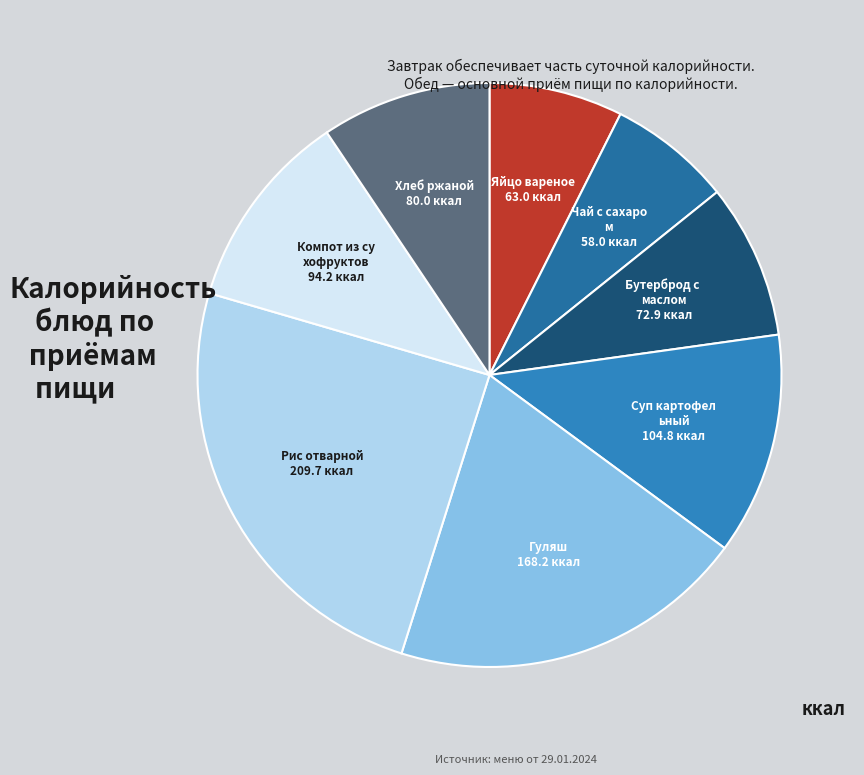

Count the number of slices in the pie.

8